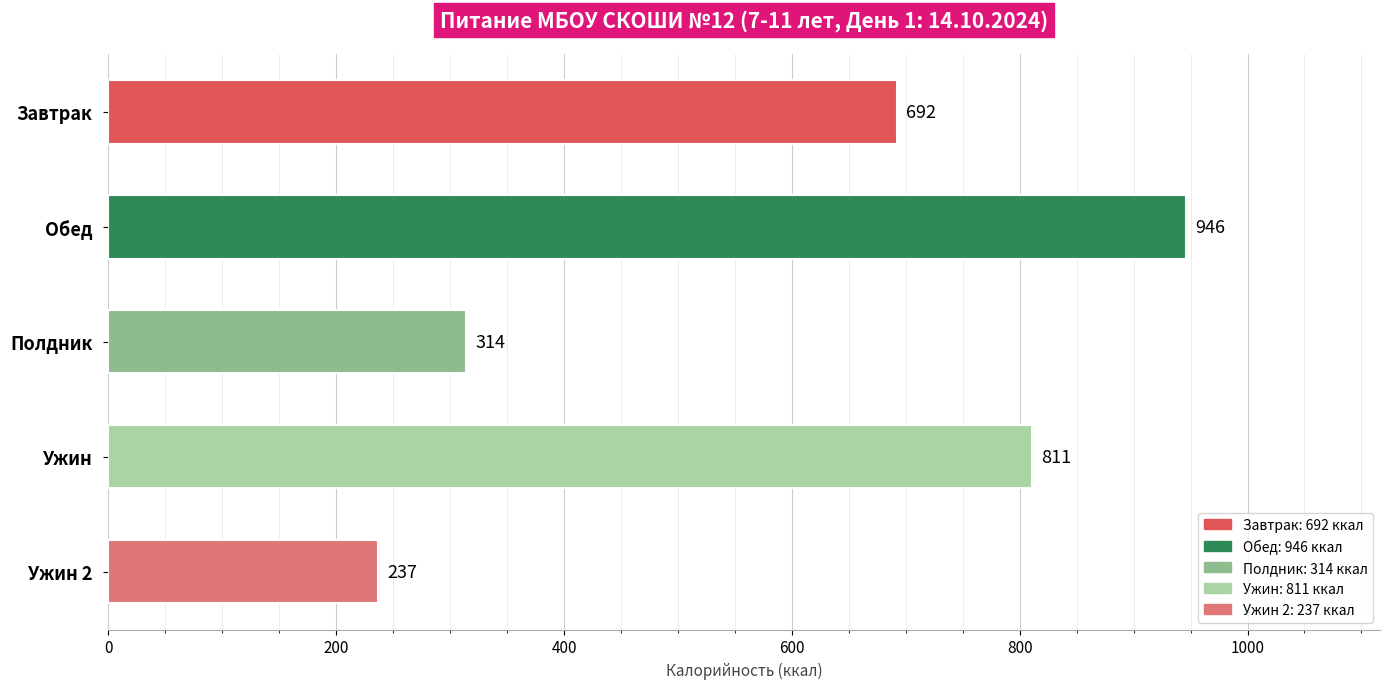

What position from the top is Полдник?

3